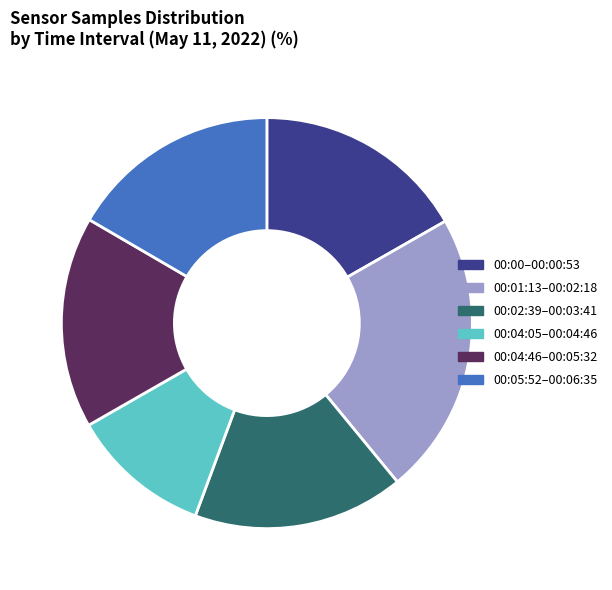

Is the sum of 00:00–00:00:53 and 00:02:39–00:03:41 greater than half?

No